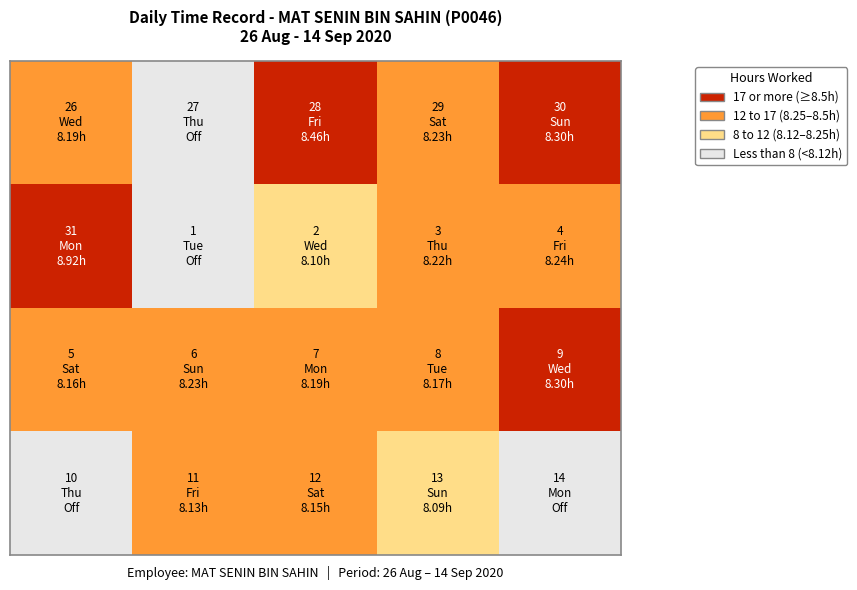

Which label corresponds to the smallest value in the chart?

1